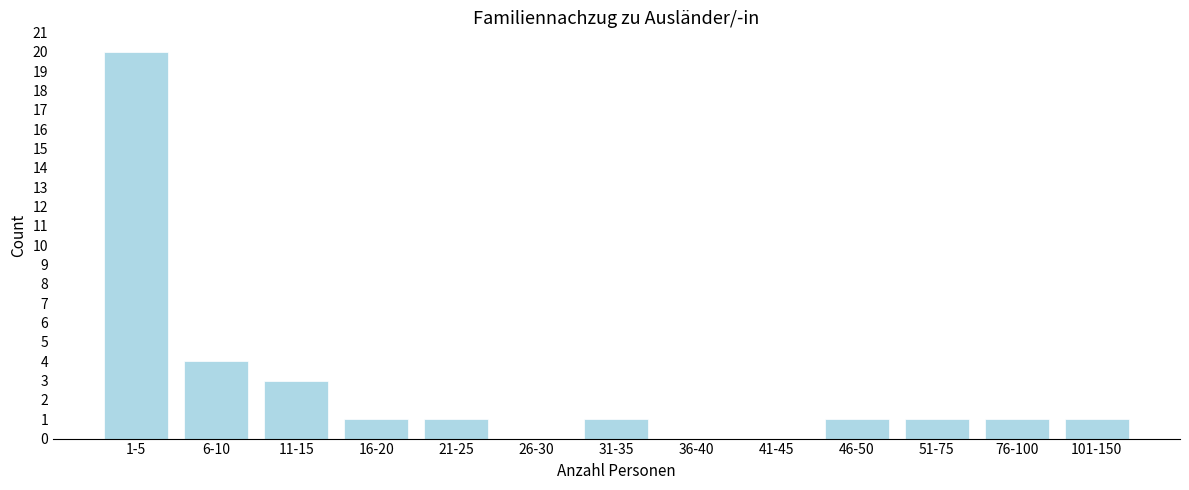

Reading left to right, list all the values displayed in this chart.

1-5=20	6-10=4	11-15=3	16-20=1	21-25=1	26-30=0	31-35=1	36-40=0	41-45=0	46-50=1	51-75=1	76-100=1	101-150=1